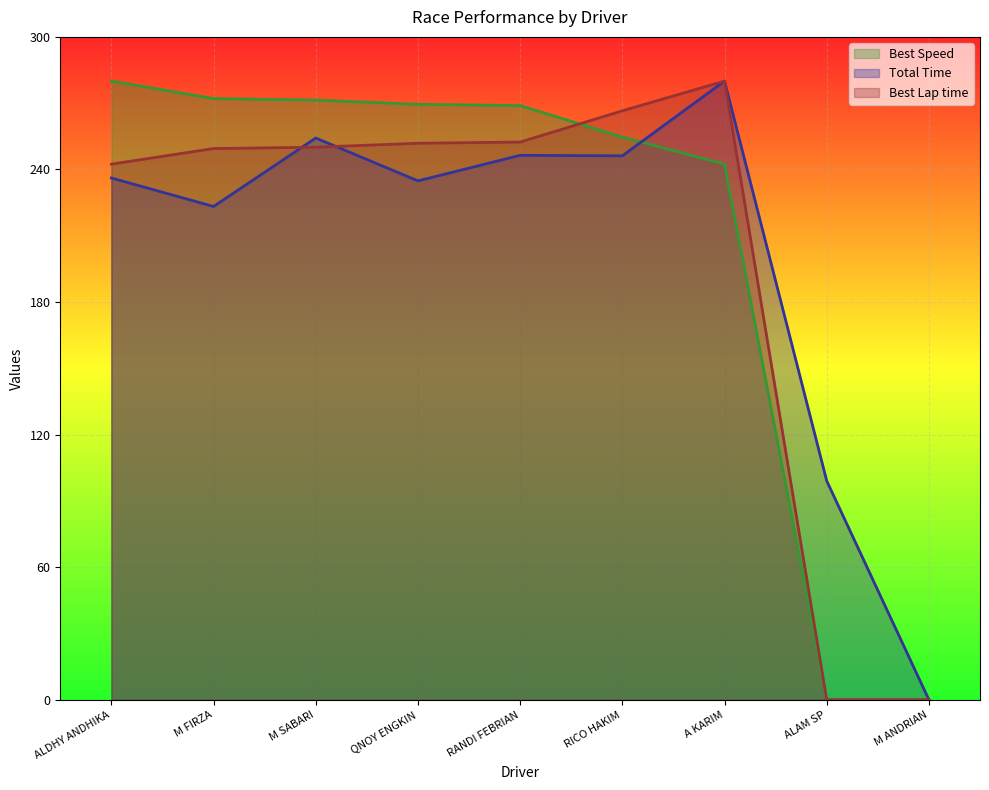

What is the difference between the maximum and second lowest values in the Total Time series?

180.9